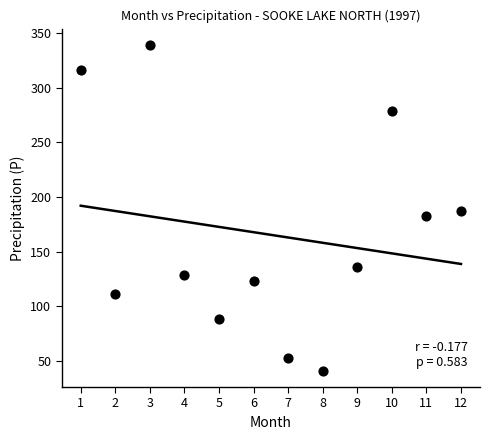

What is the average X value?

6.5